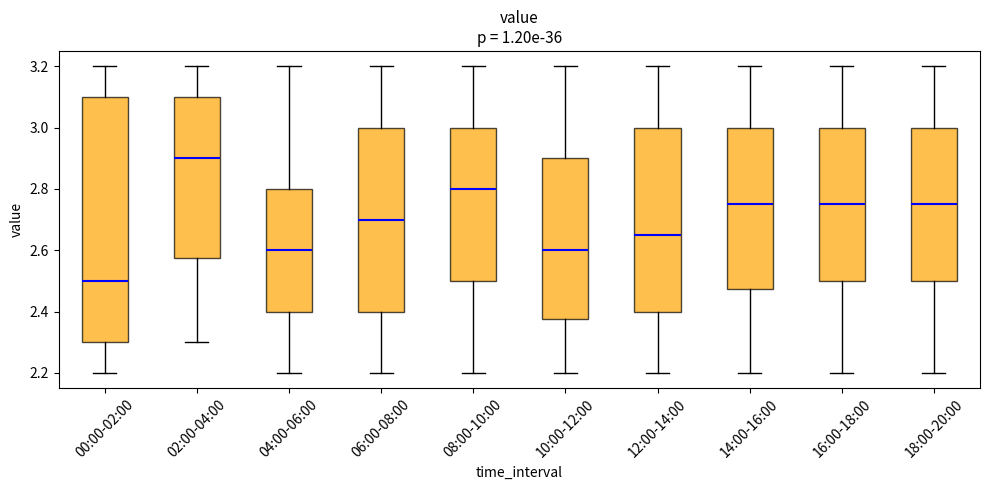

Where is the lower edge of the box for 18:00-20:00 on the y-axis? The values are not printed on the chart, so give them approximately, as read against the axis.

2.50